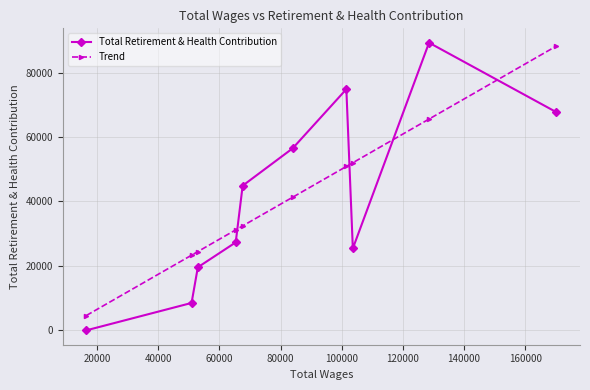

How many distinct data groups are displayed?

2